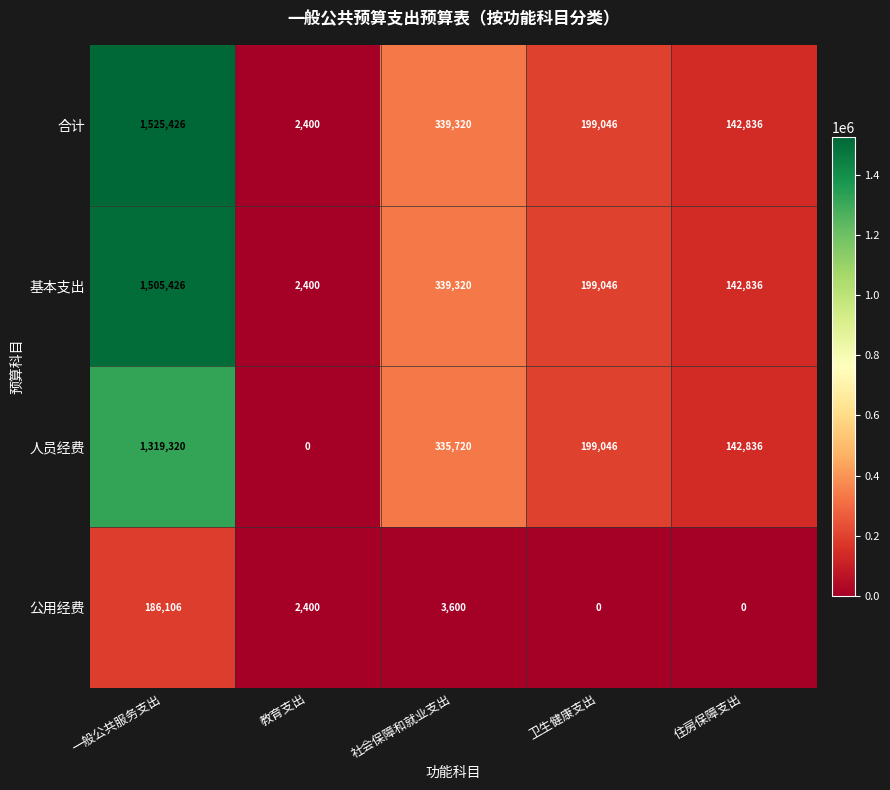

At which label is 基本支出 closest to 753913?

社会保障和就业支出